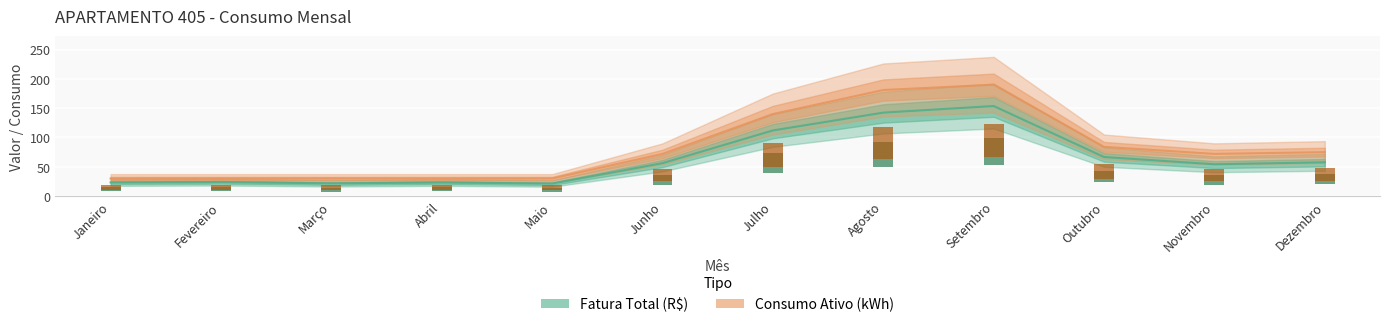

What are all the series names shown in the legend?

Fatura Total (R$), Consumo Ativo (kWh)